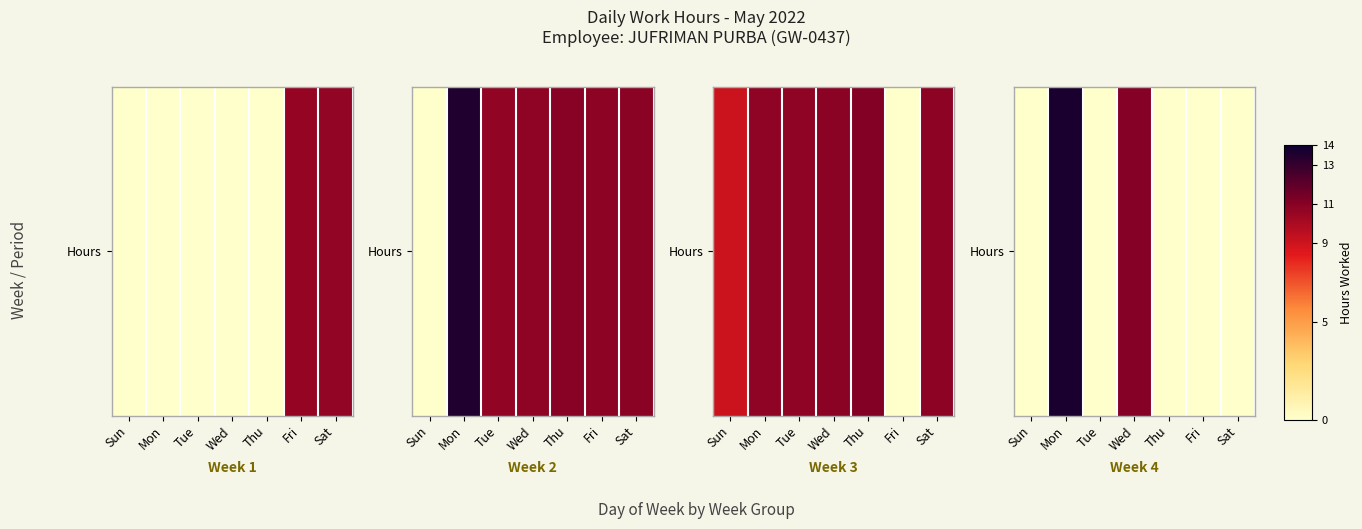

What is the average value?

3.5